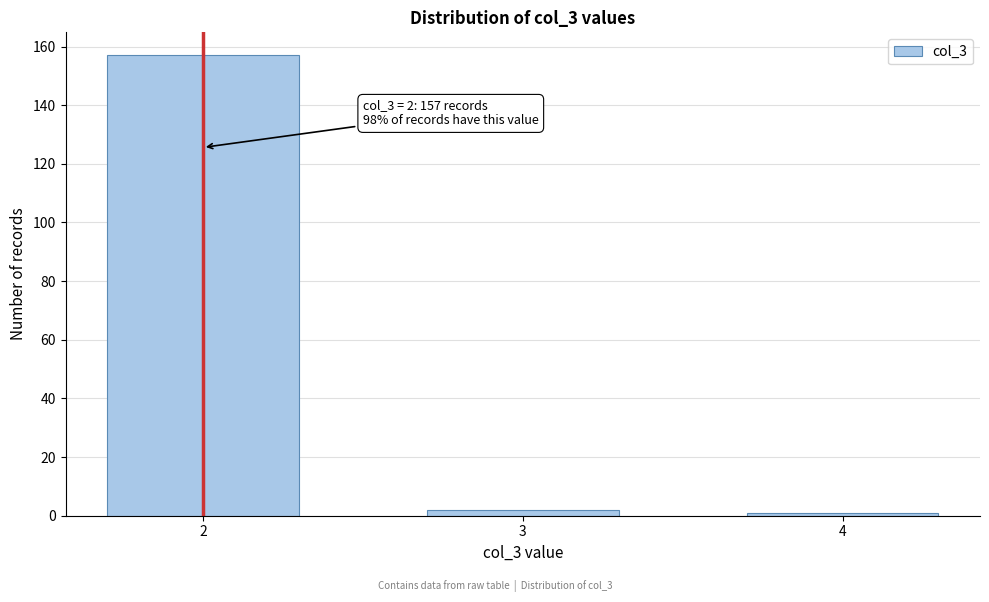

Reading left to right, list all the values displayed in this chart.

2=157	3=2	4=1